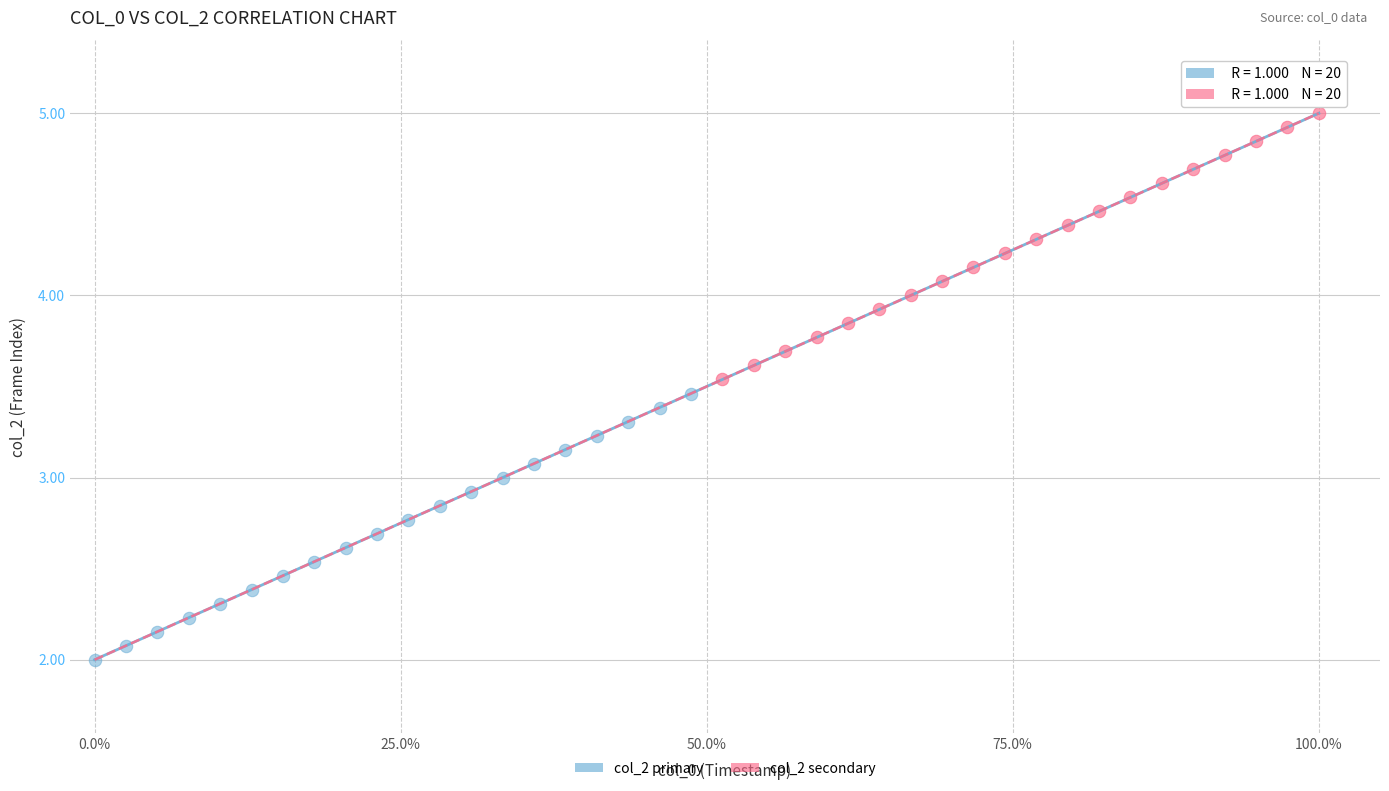

Which series contains the lowest Y value?

col_2 primary